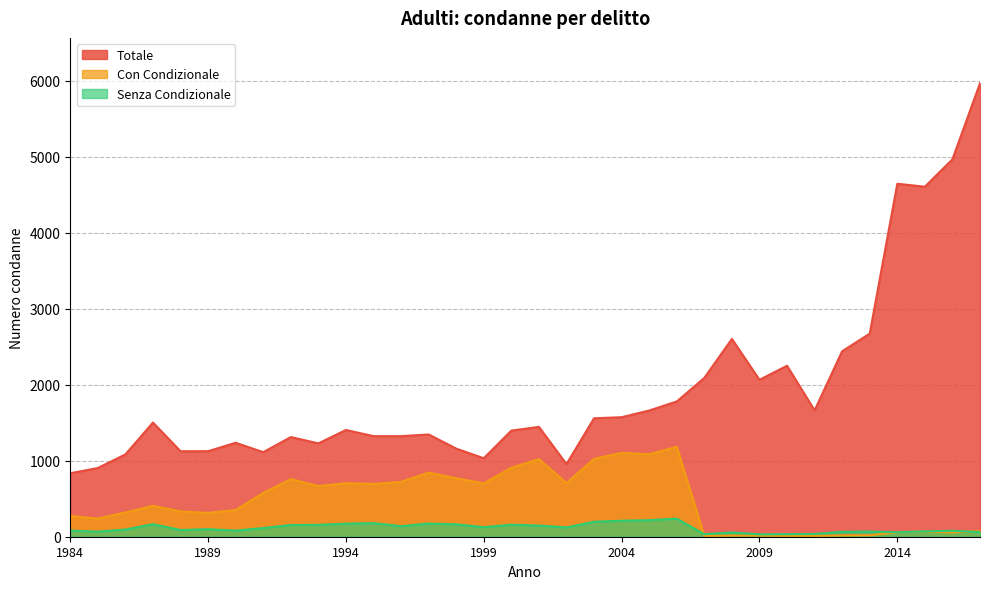

Reading left to right, extract all data points from this chart.

Totale: 1984=835	1985=904	1986=1083	1987=1502	1988=1124	1989=1125	1990=1236	1991=1112	1992=1311	1993=1228	1994=1404	1995=1323	1996=1323	1997=1345	1998=1159	1999=1032	2000=1396	2001=1445	2002=955	2003=1558	2004=1572	2005=1660	2006=1779	2007=2089	2008=2602	2009=2064	2010=2249	2011=1662	2012=2440	2013=2671	2014=4643	2015=4604	2016=4964	2017=5965
Con Condizionale: 1984=273	1985=239	1986=319	1987=407	1988=333	1989=314	1990=351	1991=576	1992=758	1993=666	1994=705	1995=695	1996=722	1997=844	1998=769	1999=702	2000=907	2001=1021	2002=706	2003=1024	2004=1103	2005=1085	2006=1183	2007=11	2008=15	2009=15	2010=11	2011=11	2012=18	2013=20	2014=58	2015=68	2016=57	2017=76
Senza Condizionale: 1984=80	1985=67	1986=94	1987=165	1988=88	1989=99	1990=80	1991=114	1992=154	1993=156	1994=172	1995=179	1996=139	1997=173	1998=163	1999=125	2000=158	2001=147	2002=122	2003=197	2004=210	2005=218	2006=237	2007=33	2008=56	2009=31	2010=33	2011=36	2012=64	2013=68	2014=59	2015=70	2016=78	2017=61